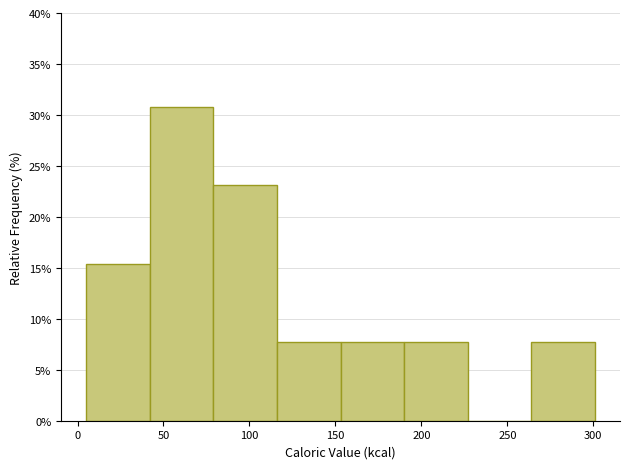

Reading left to right, list every bar in this chart as the range it spans on the x-axis followed by its height. Neither the bar edges nor the heights are printed on the chart, so give them approximately, as read against the axes.

5 to 40: 15.5
40 to 80: 31.0
80 to 115: 23.0
115 to 155: 7.5
155 to 190: 7.5
190 to 225: 7.5
225 to 265: 0
265 to 300: 7.5